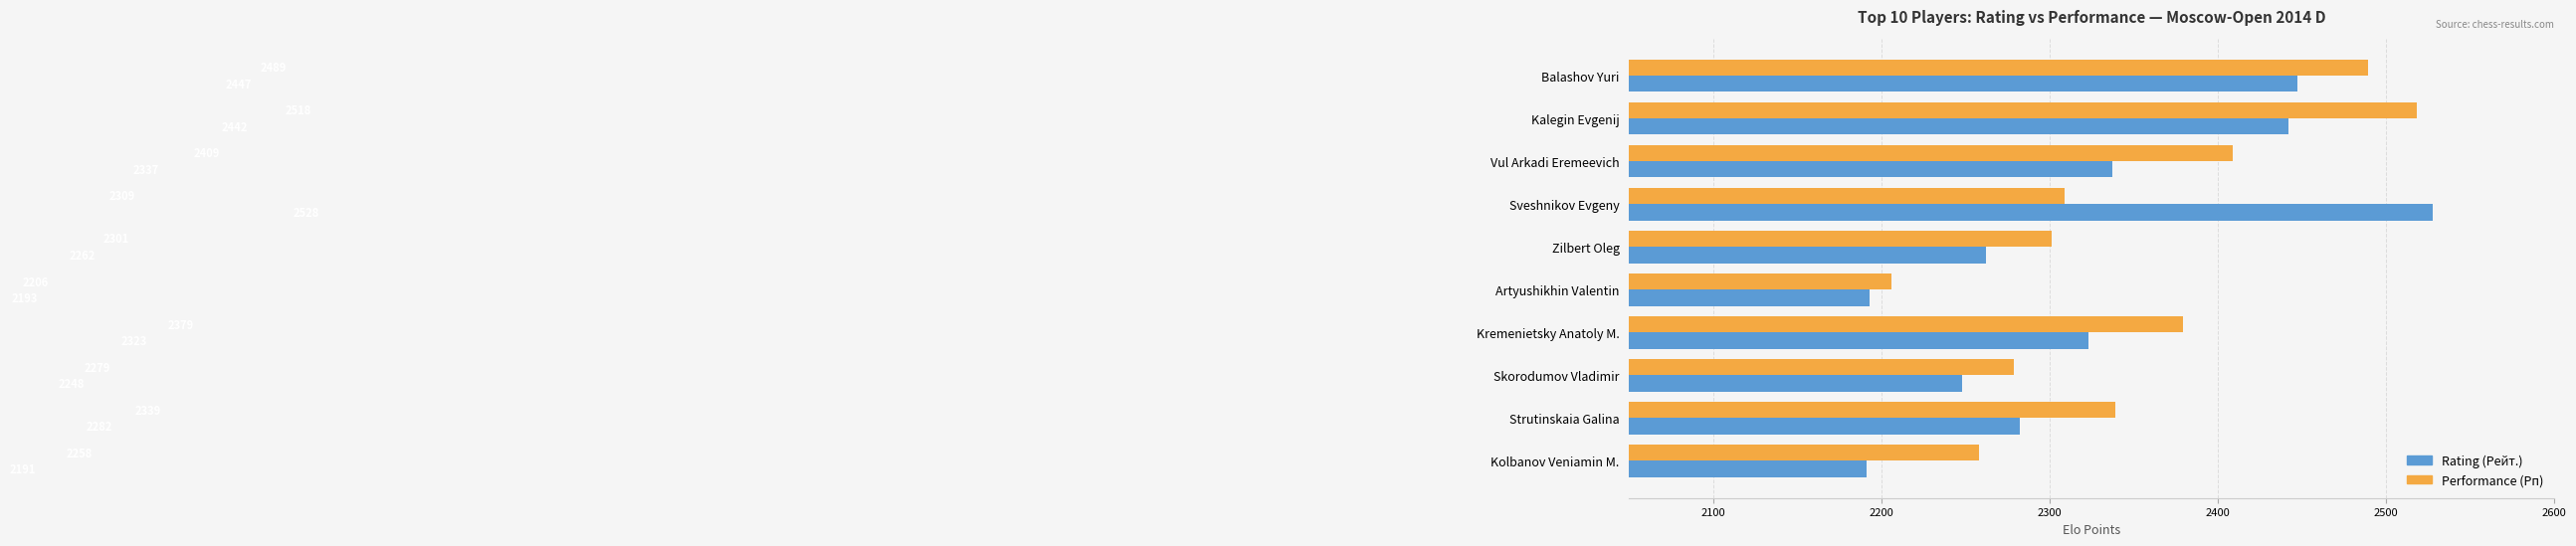

What is the sum of all Performance (Рп) values?

23487